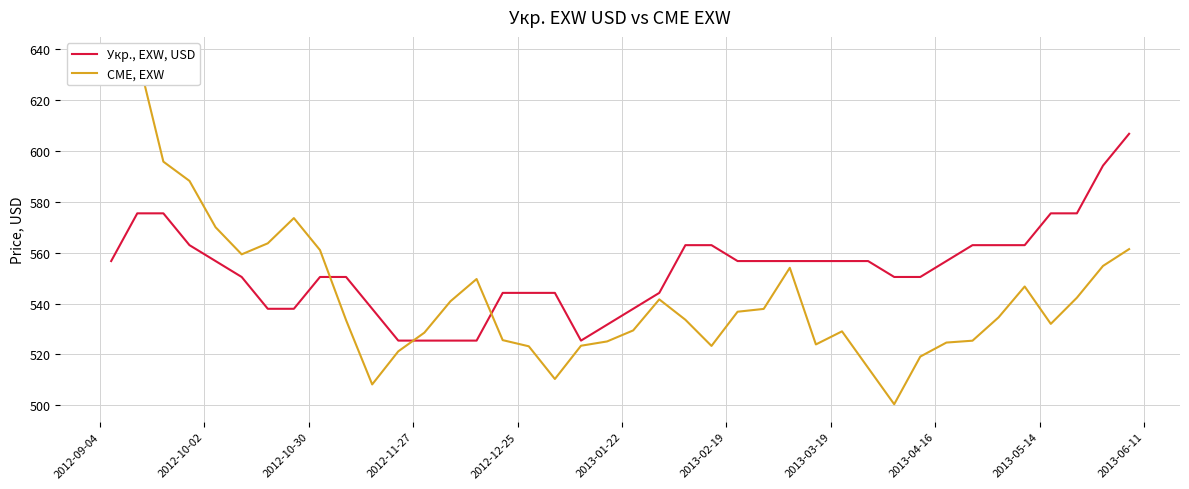

What is the highest value of the Укр., EXW, USD series?

606.8